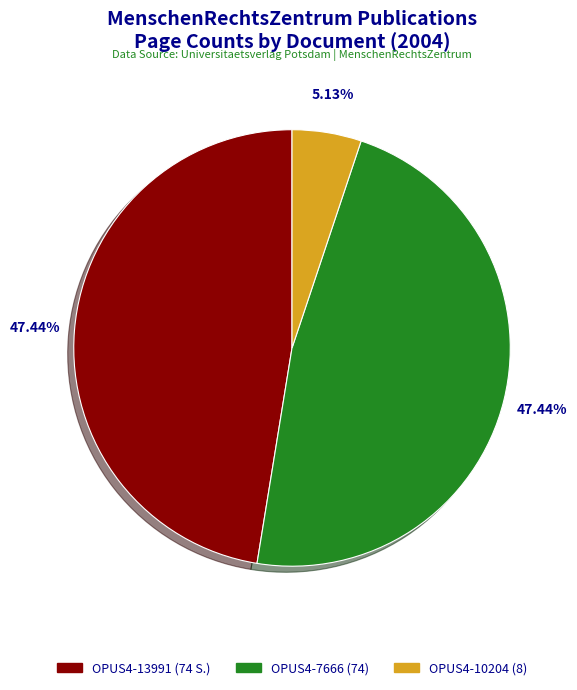

Does any single category account for the majority?

No